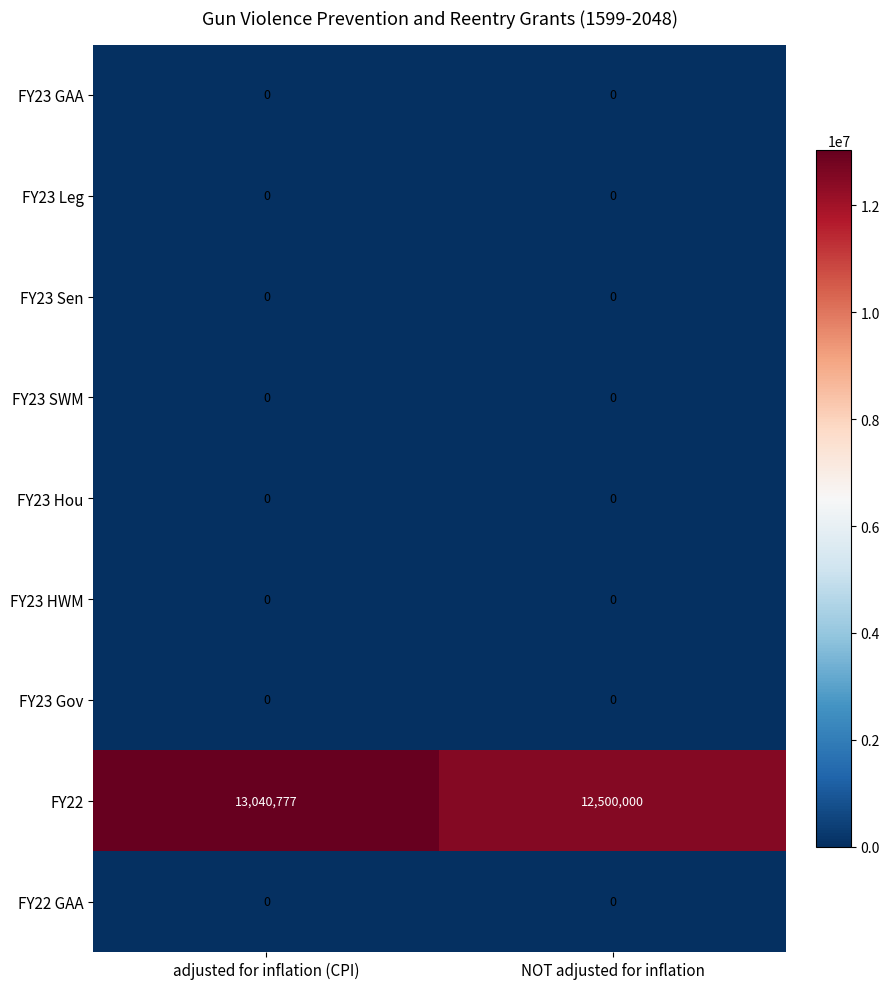

Which series has the largest total across all categories?

FY22